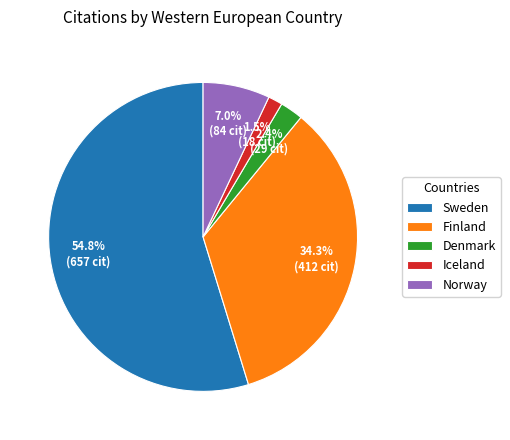

What is the smallest slice in the pie chart?

Iceland